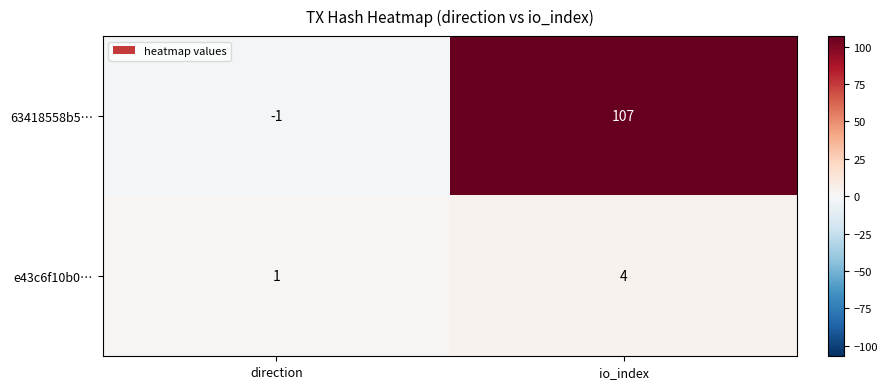

How many data points in 63418558b5… are less than 107?

1